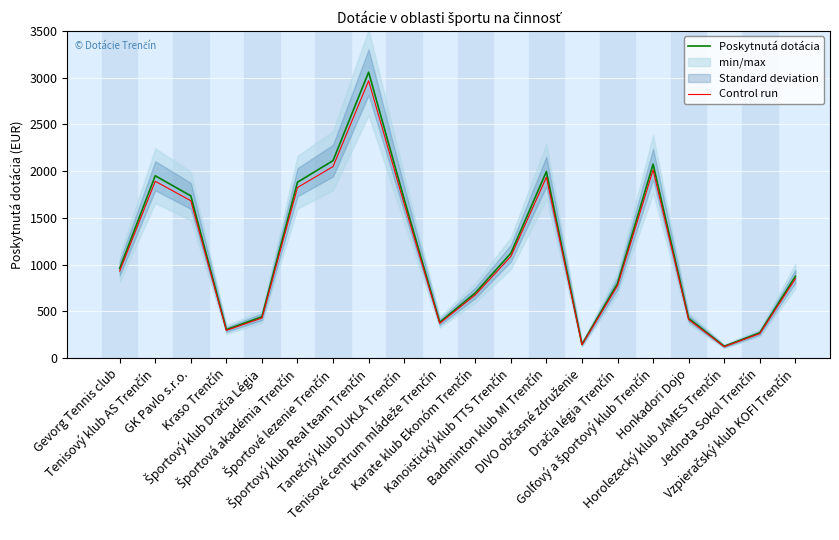

What is the highest value of the Control run series?

2966.3